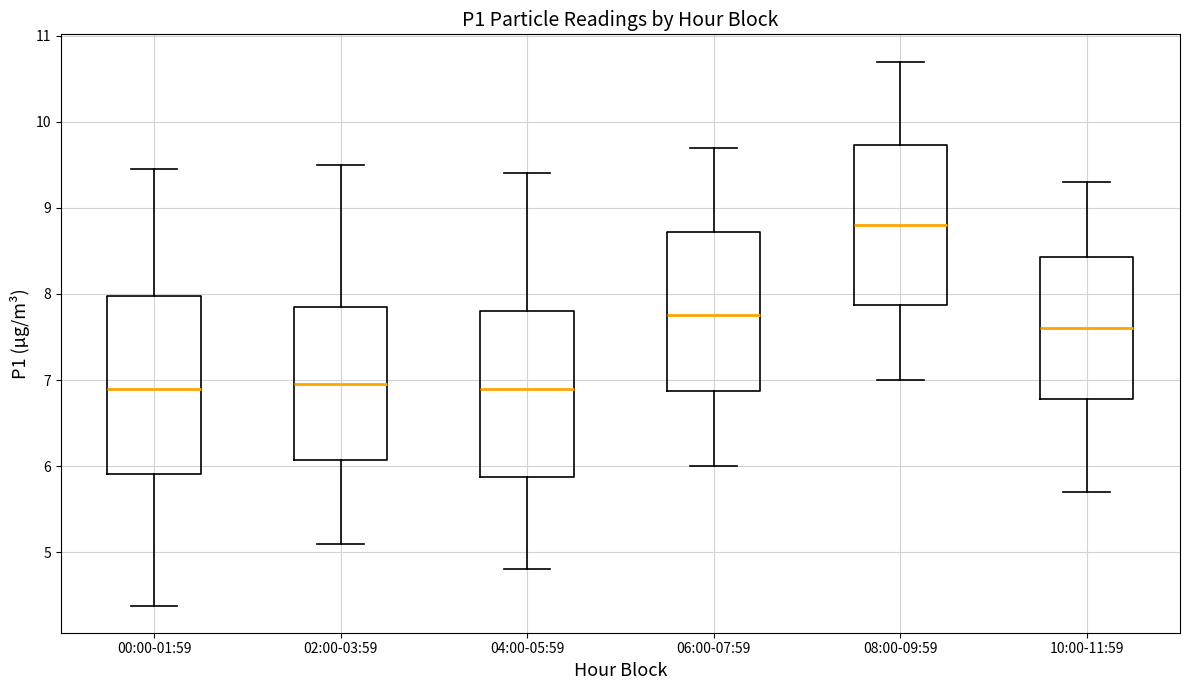

Comparing the boxes themselves (not the whiskers), which one is the tallest?

00:00-01:59